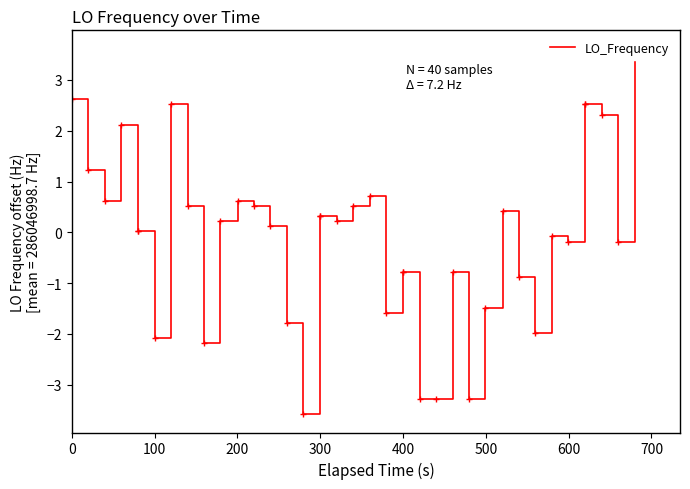

How many points are higher than both their immediate neighbors (excluding endpoints)?

7